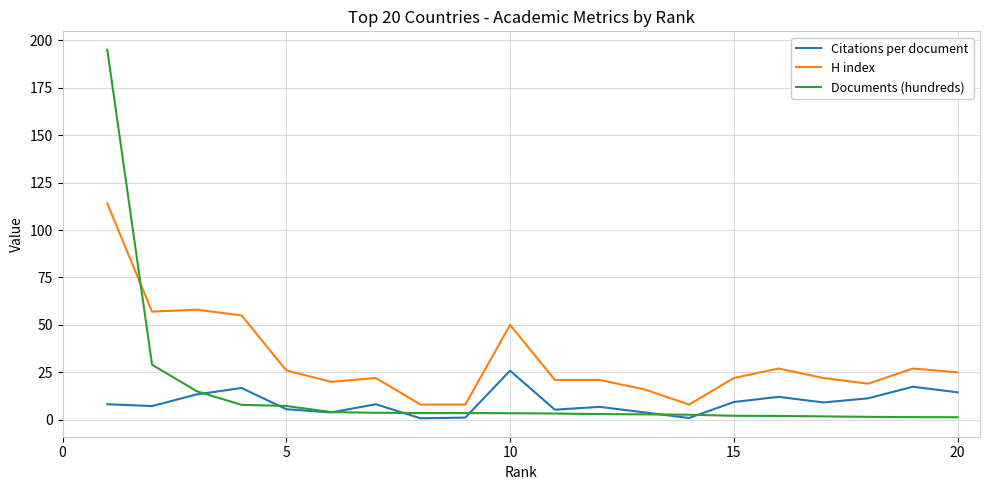

What is the minimum value for H index?

8.0